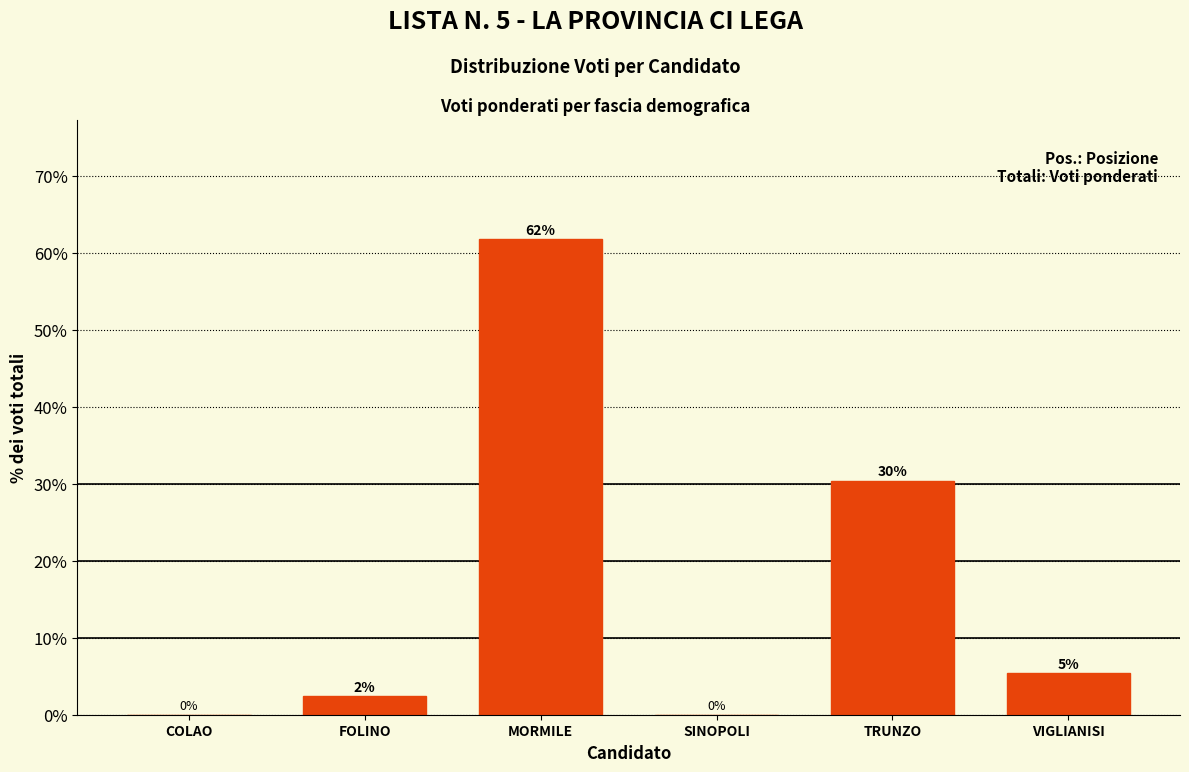

Is it true that the value at VIGLIANISI is 1.8?

False